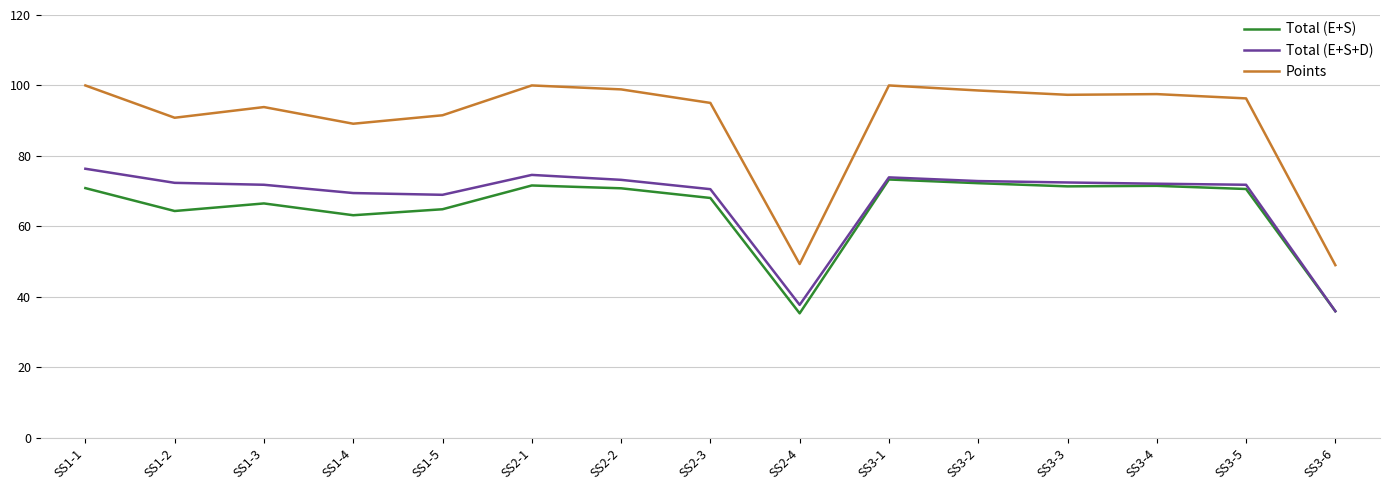

What is the greatest value displayed?

100.0